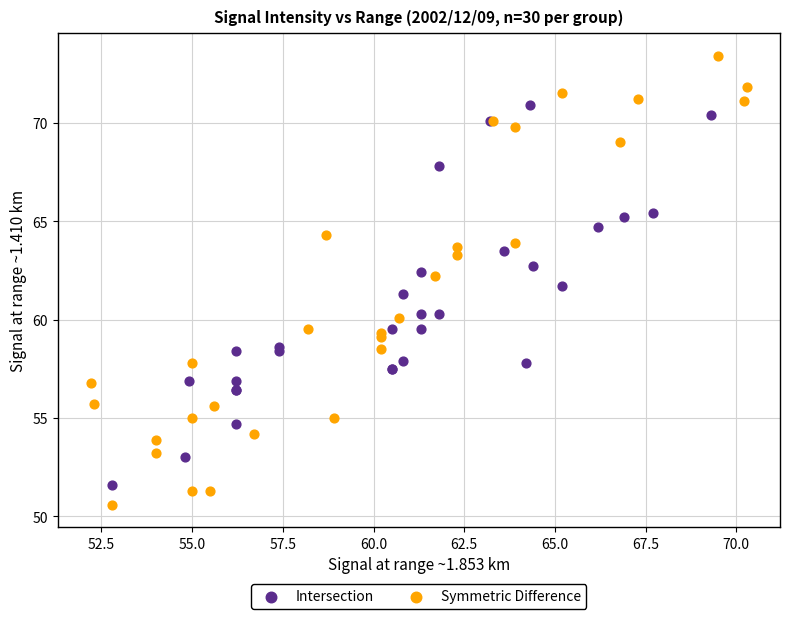

Which series has the largest Y range (max minus min)?

Symmetric Difference